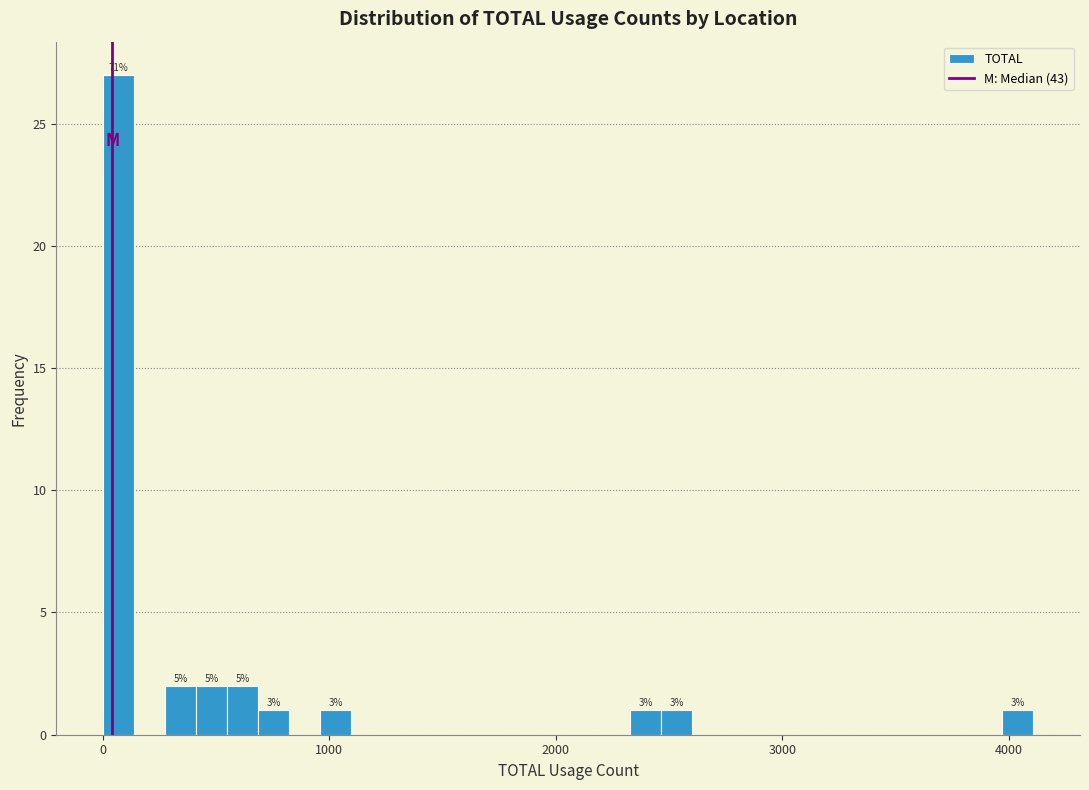

Read against the x-axis, roughly where is the centre of the tallest bar?

100